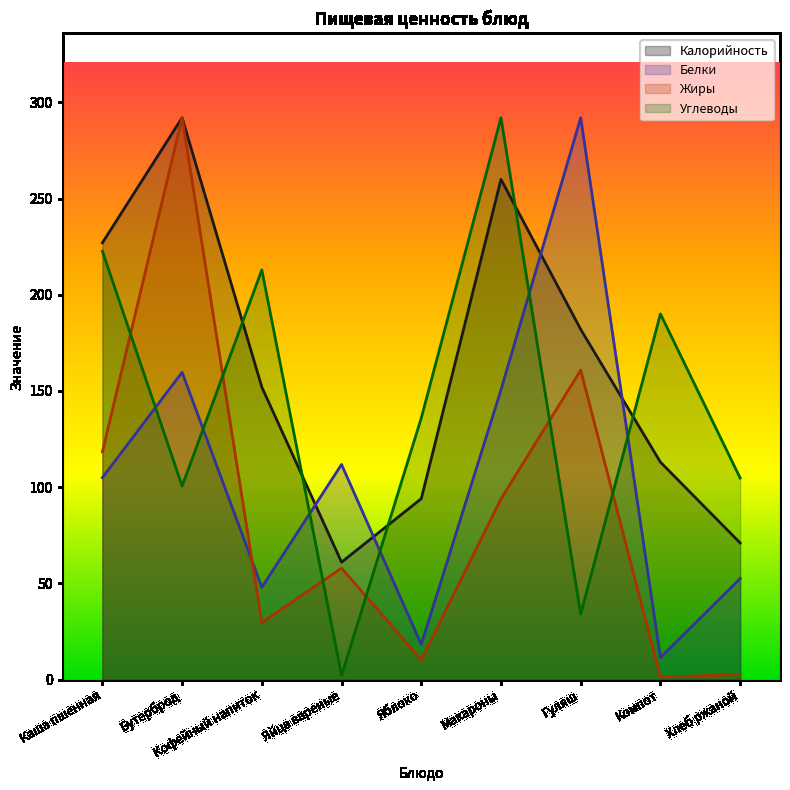

List the series in order of their peak value, highest first.

Калорийность, Белки, Жиры, Углеводы